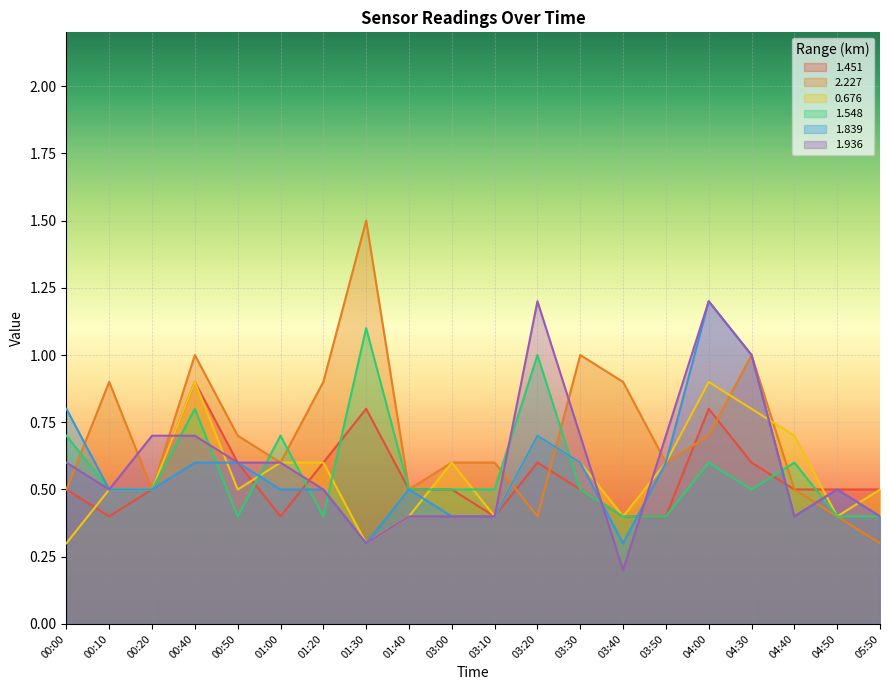

What value does the 1.936 series have at 00:10?

0.5